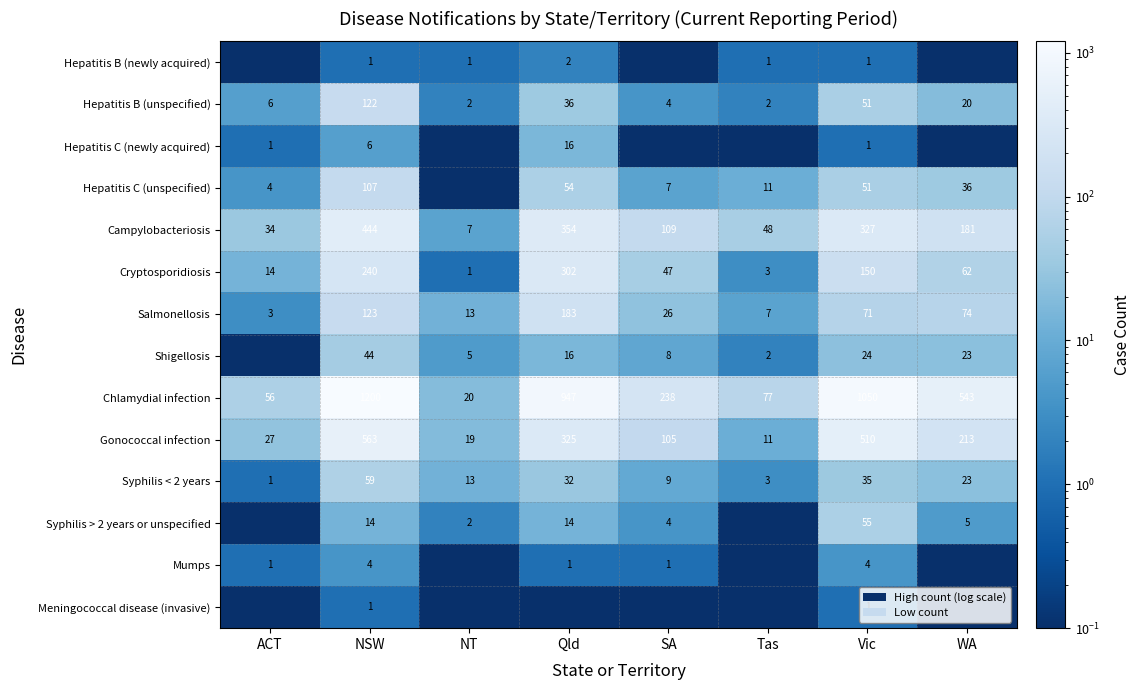

At which label does Hepatitis B (unspecified) reach its peak?

NSW